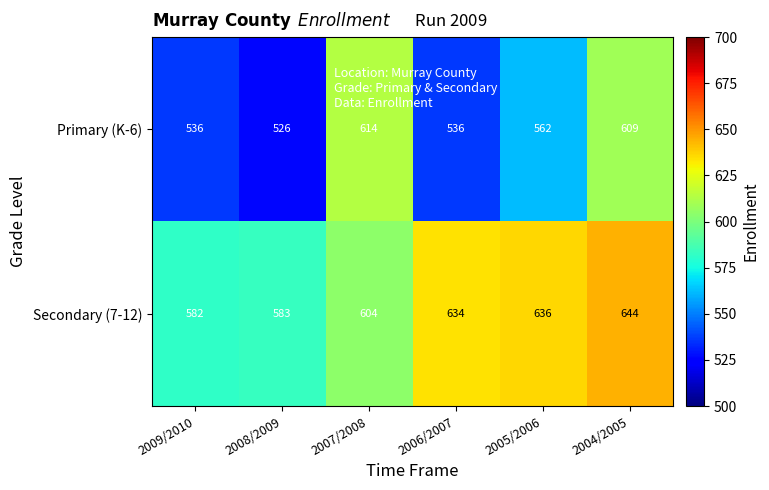

Reading left to right, list all the values displayed in this chart.

Primary (K-6): 2009/2010=536	2008/2009=526	2007/2008=614	2006/2007=536	2005/2006=562	2004/2005=609
Secondary (7-12): 2009/2010=582	2008/2009=583	2007/2008=604	2006/2007=634	2005/2006=636	2004/2005=644